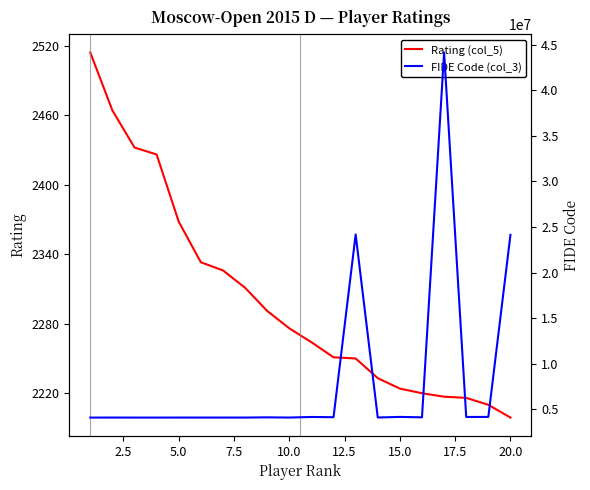

Which series has the largest range (max minus min)?

FIDE Code (col_3)